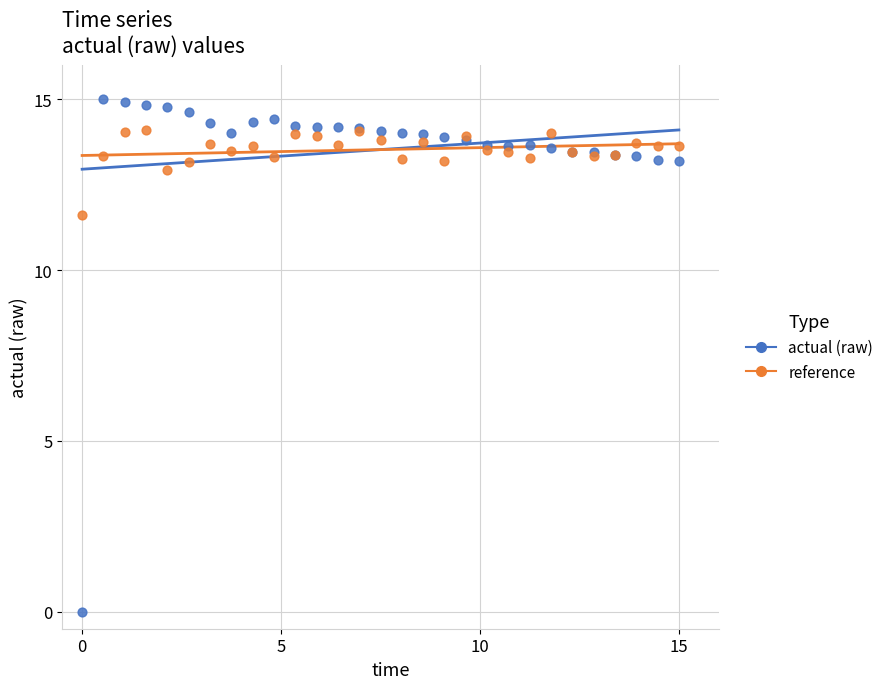

In the actual (raw) series, what Y value is closest to 7?

13.2